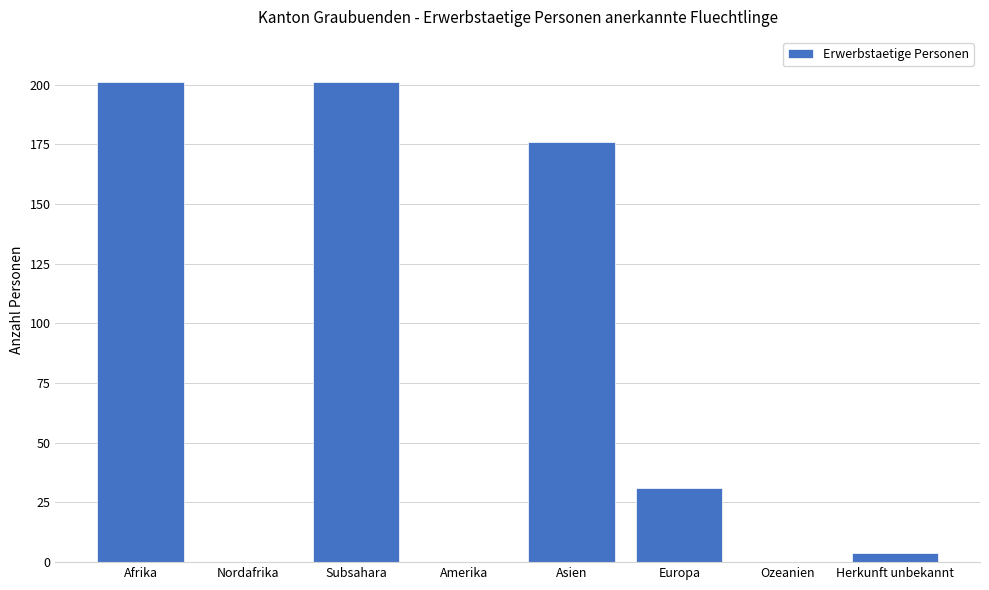

Does the chart contain stacked bars?

No